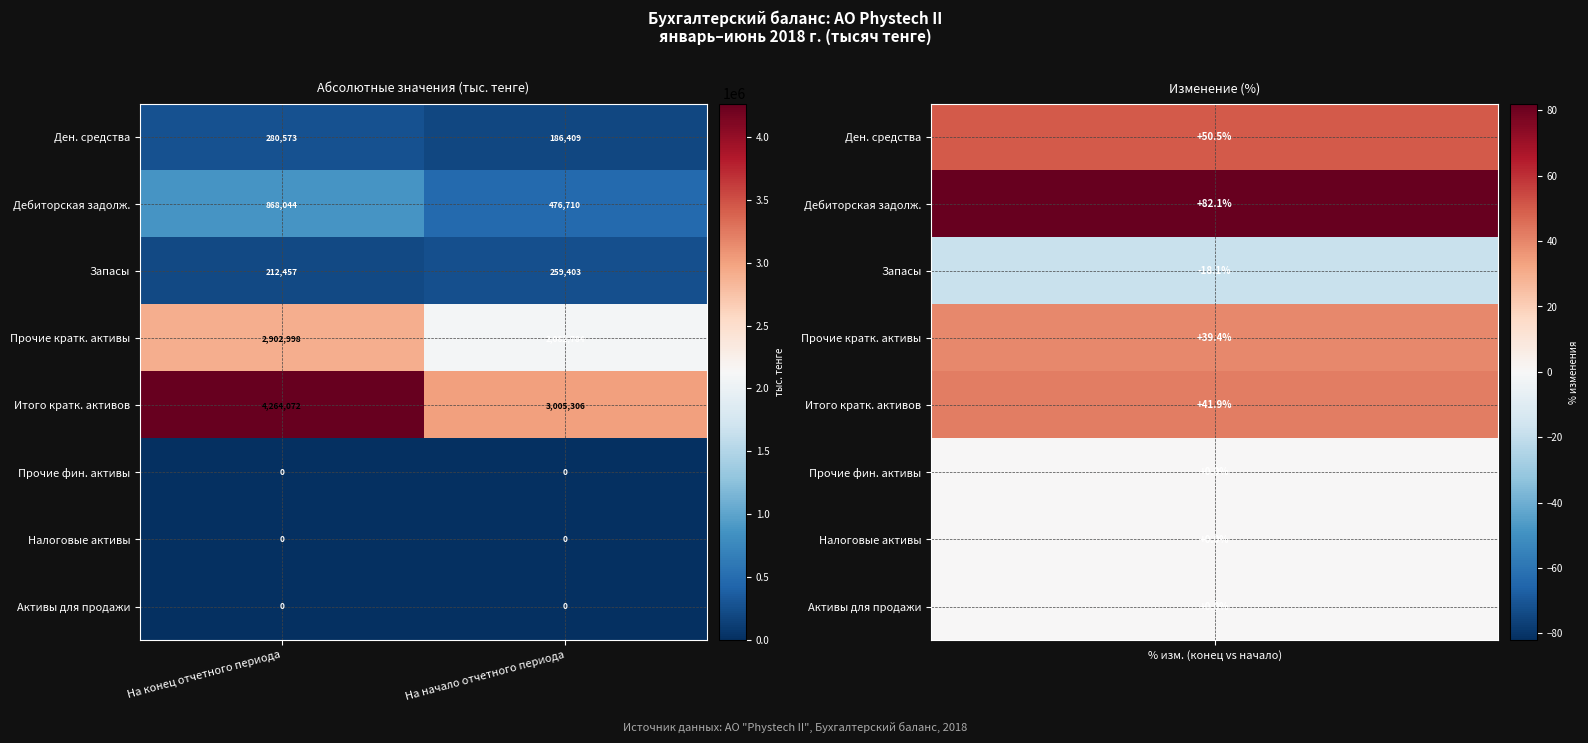

What is the total value across all series at На конец отчетного периода?

8528144